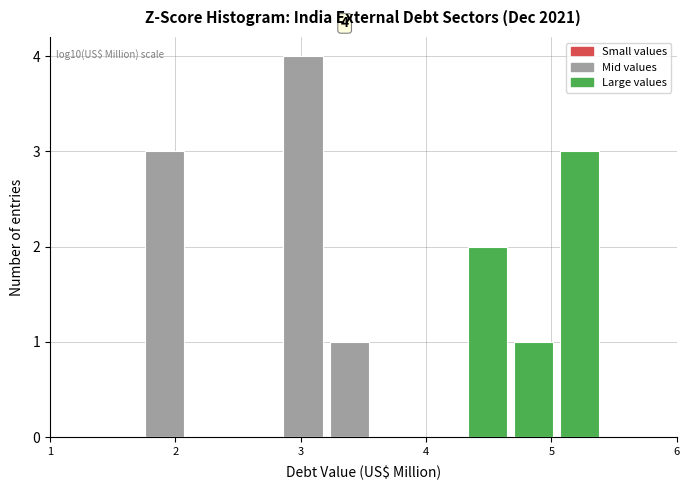

Read against the x-axis, roughly where is the centre of the tallest bar?

3.0